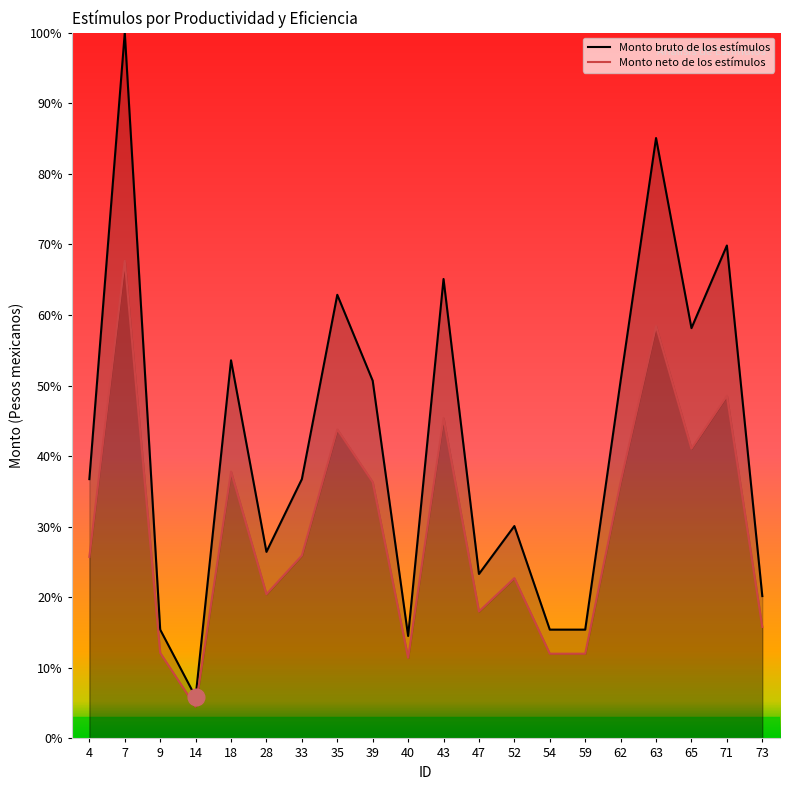

True or false: Monto bruto de los estímulos has a value of 23.8 at 9.

False